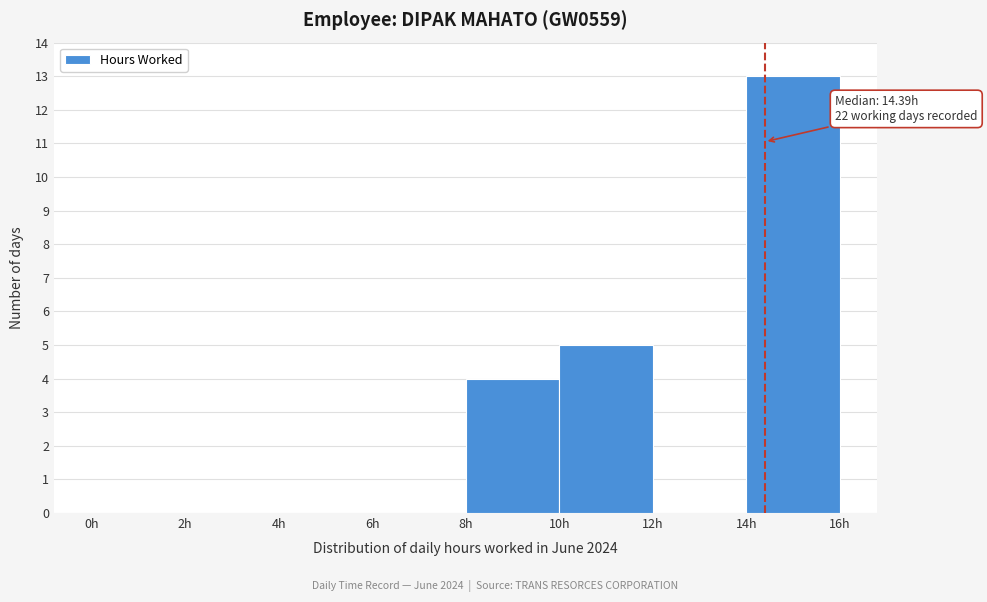

Over which range of the x-axis is the bar tallest?

14 to 16